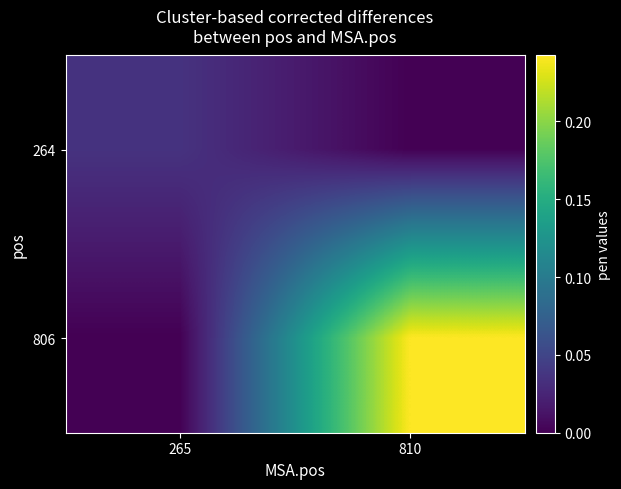

How many distinct data groups are displayed?

2